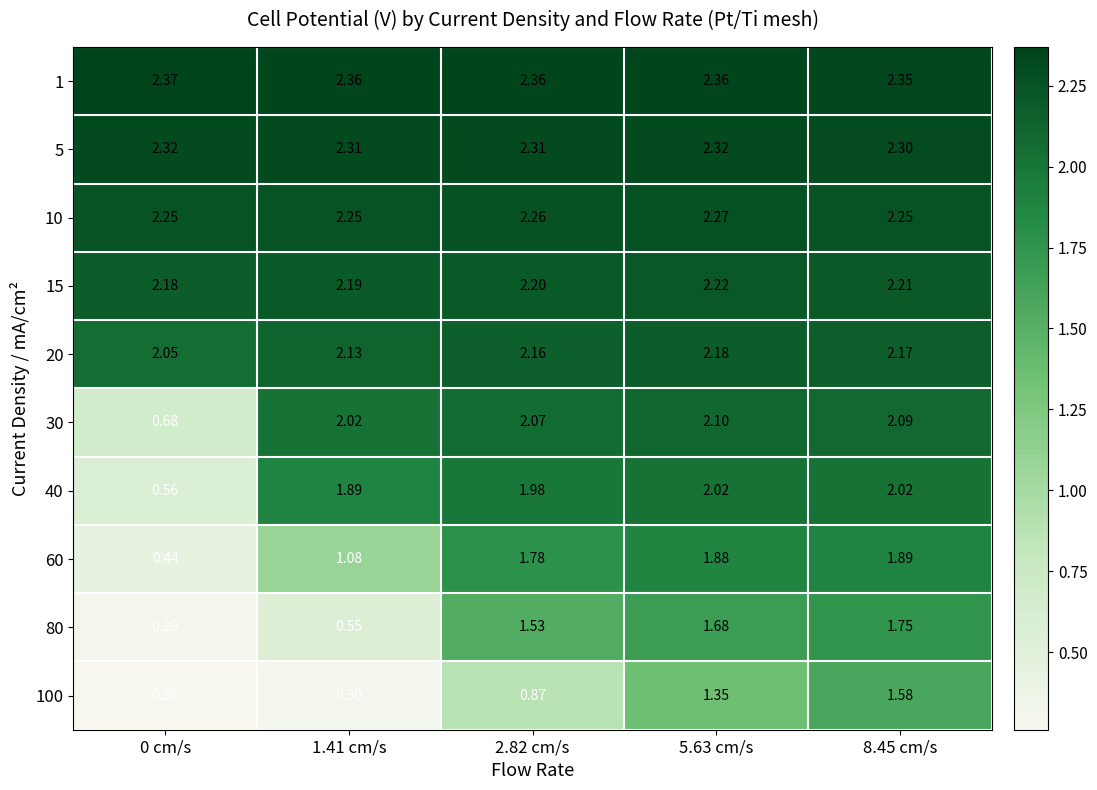

Is the value of 15 at 8.45 cm/s greater than the value of 30 at 2.82 cm/s?

Yes